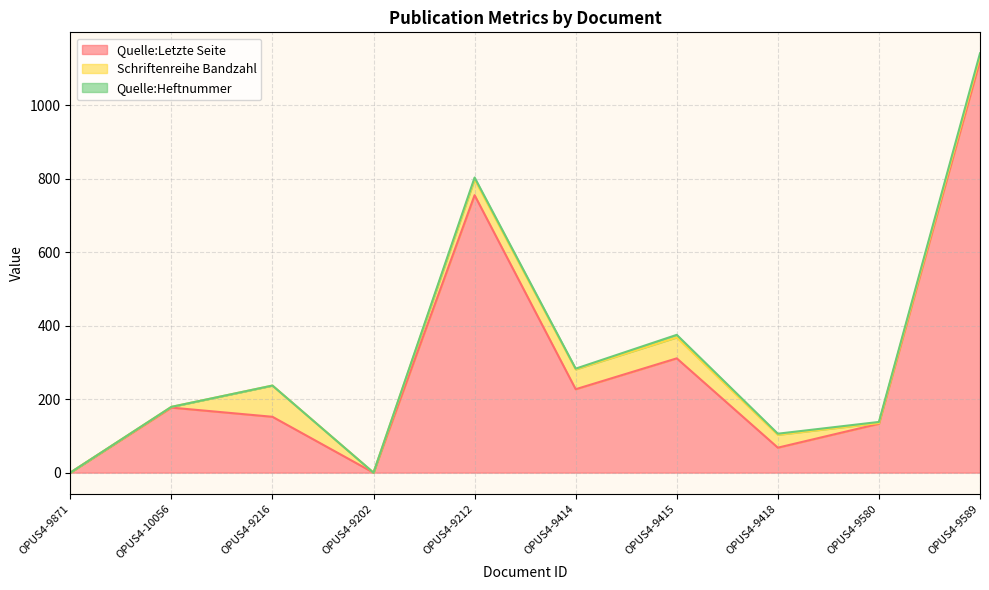

True or false: Quelle:Heftnummer has more than 1 interior local peaks.

True